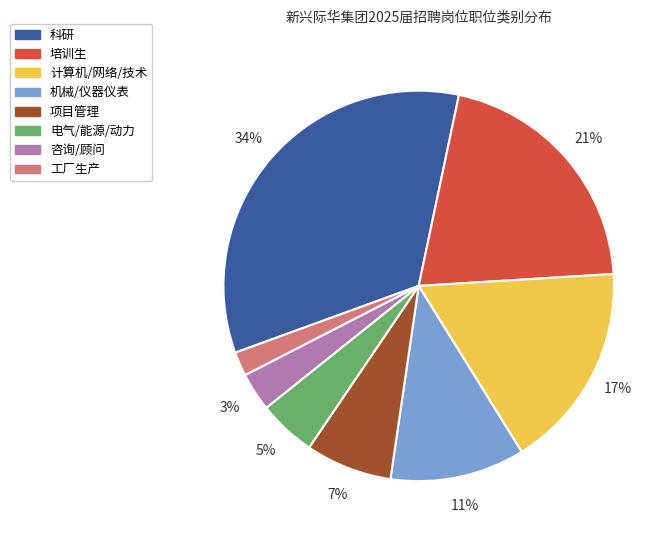

Which slice is the largest?

科研